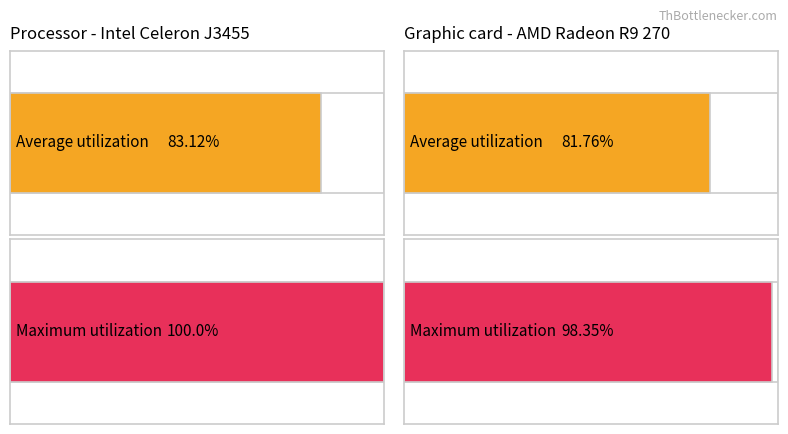

How many distinct data groups are displayed?

2